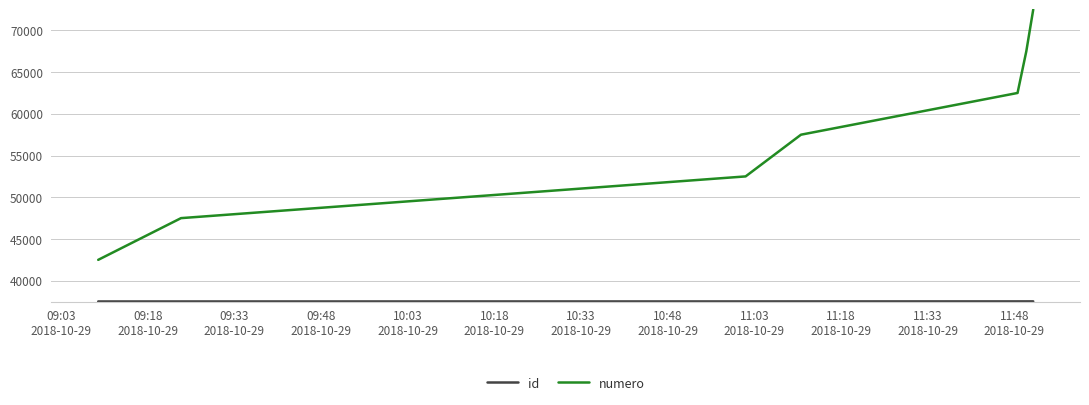

What is the sum of all numero values?

402570